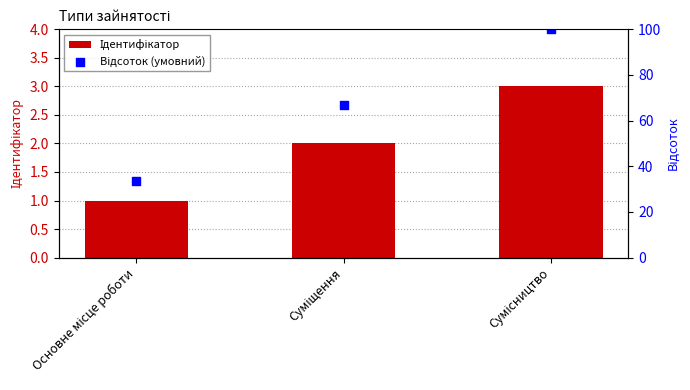

Is the value of Ідентифікатор at Суміщення greater than the value of Відсоток (умовний) at Сумісництво?

No